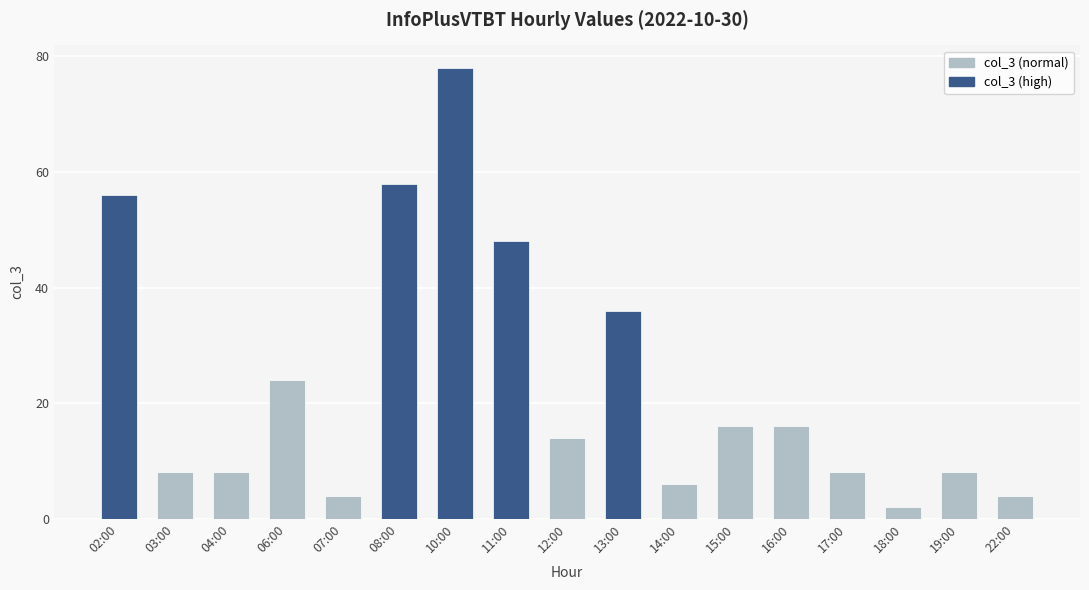

Which label corresponds to the largest value in the chart?

10:00